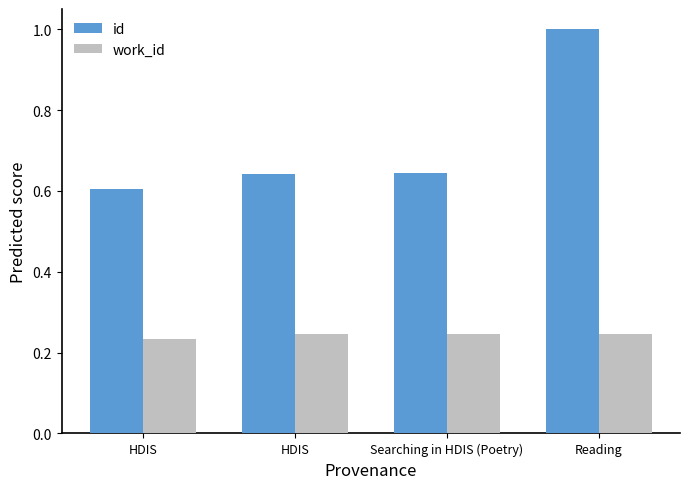

How many groups of bars are there?

4